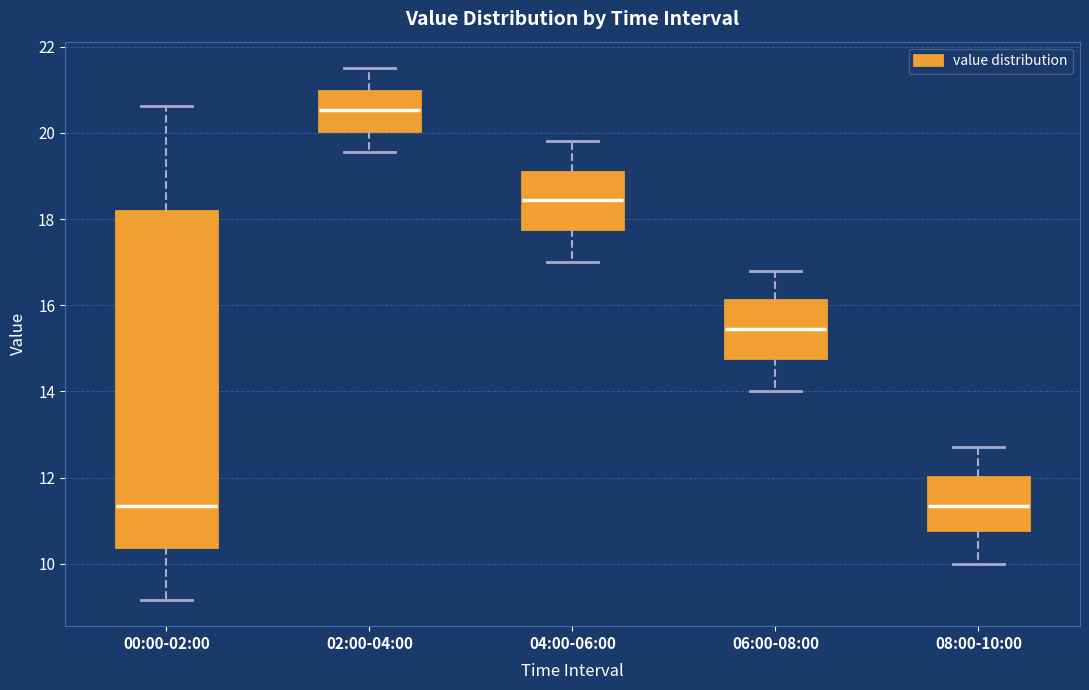

Comparing the boxes themselves (not the whiskers), which one is the tallest?

00:00-02:00